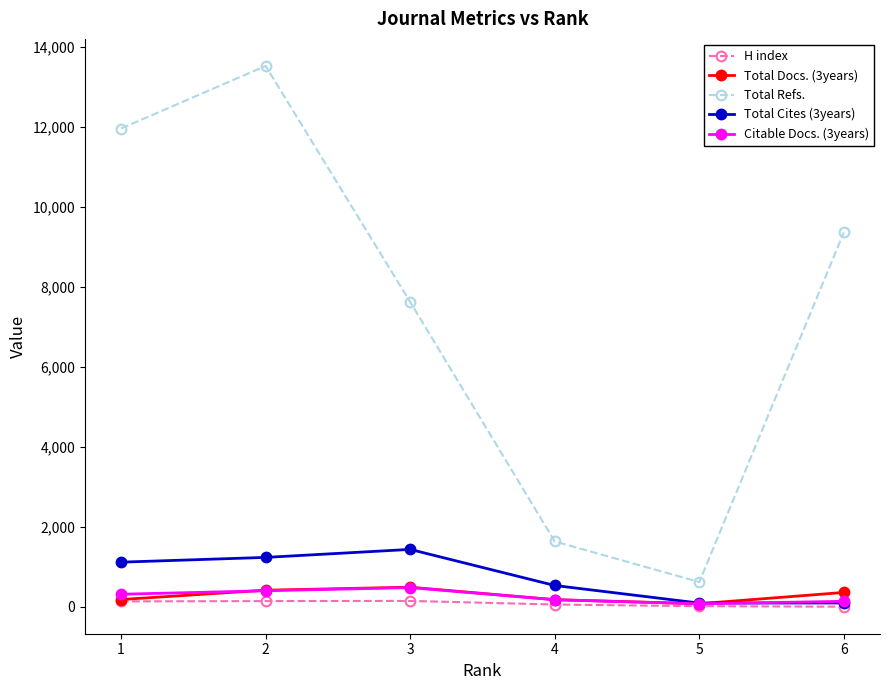

What is the approximate value of Total Refs. at 5, to the nearest 50?

600